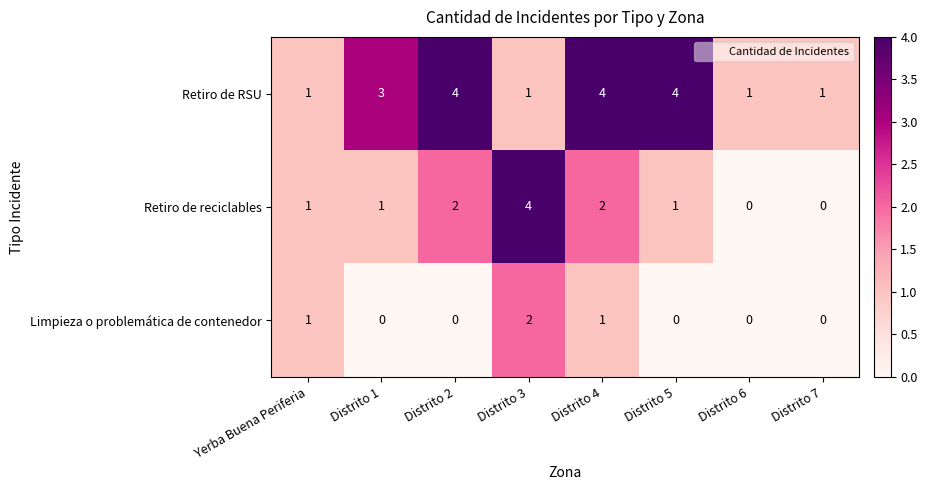

Reading right to left, transcribe all the data shown in this chart.

Retiro de RSU: Distrito 7=1	Distrito 6=1	Distrito 5=4	Distrito 4=4	Distrito 3=1	Distrito 2=4	Distrito 1=3	Yerba Buena Periferia=1
Retiro de reciclables: Distrito 7=0	Distrito 6=0	Distrito 5=1	Distrito 4=2	Distrito 3=4	Distrito 2=2	Distrito 1=1	Yerba Buena Periferia=1
Limpieza o problemática de contenedor: Distrito 7=0	Distrito 6=0	Distrito 5=0	Distrito 4=1	Distrito 3=2	Distrito 2=0	Distrito 1=0	Yerba Buena Periferia=1